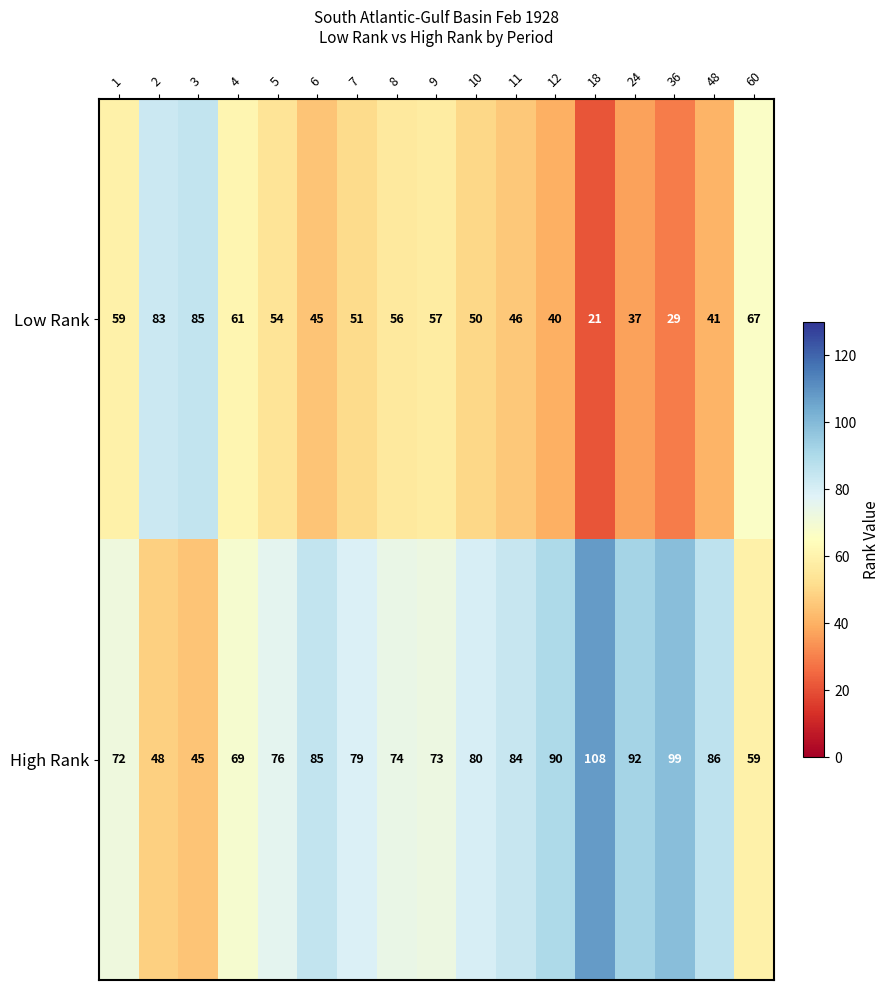

What is the difference between the maximum and minimum values in the Low Rank series?

64